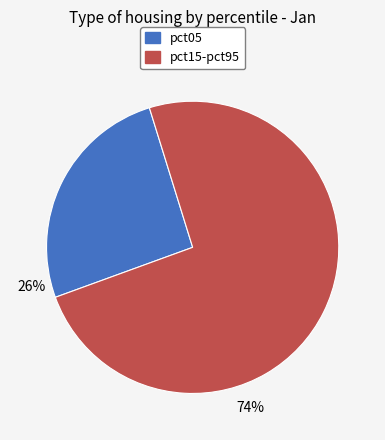

Does pct15-pct95 account for over 50% of the chart?

Yes